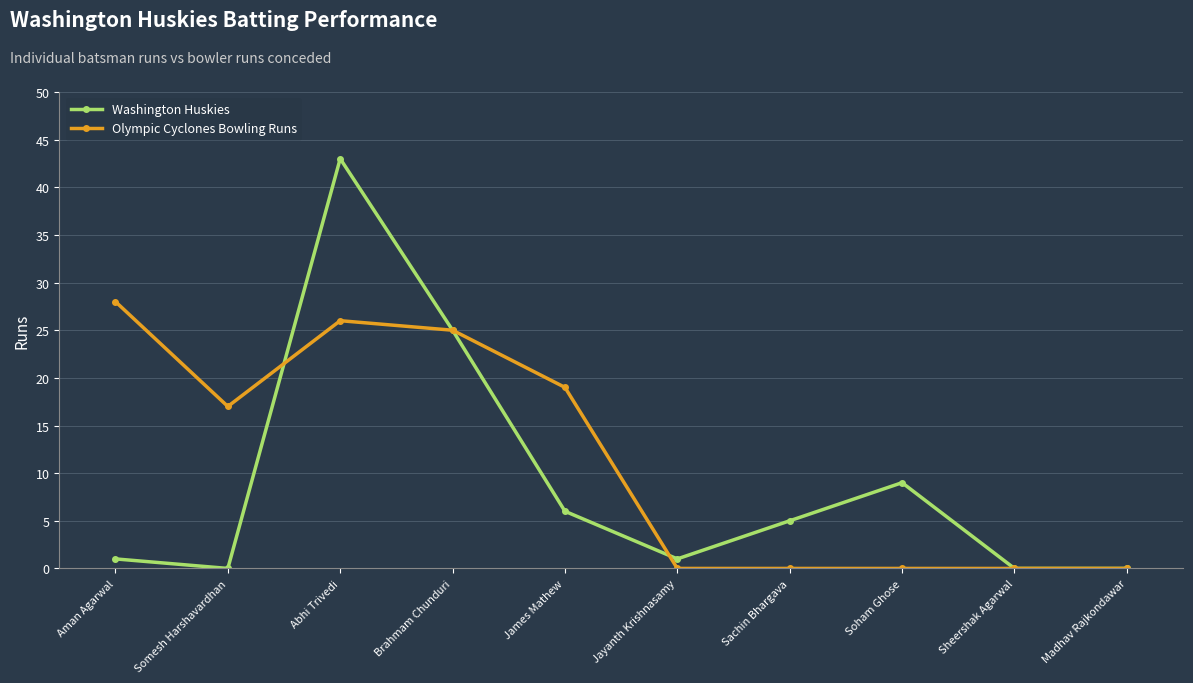

At which label does Olympic Cyclones Bowling Runs first exceed 17?

Aman Agarwal